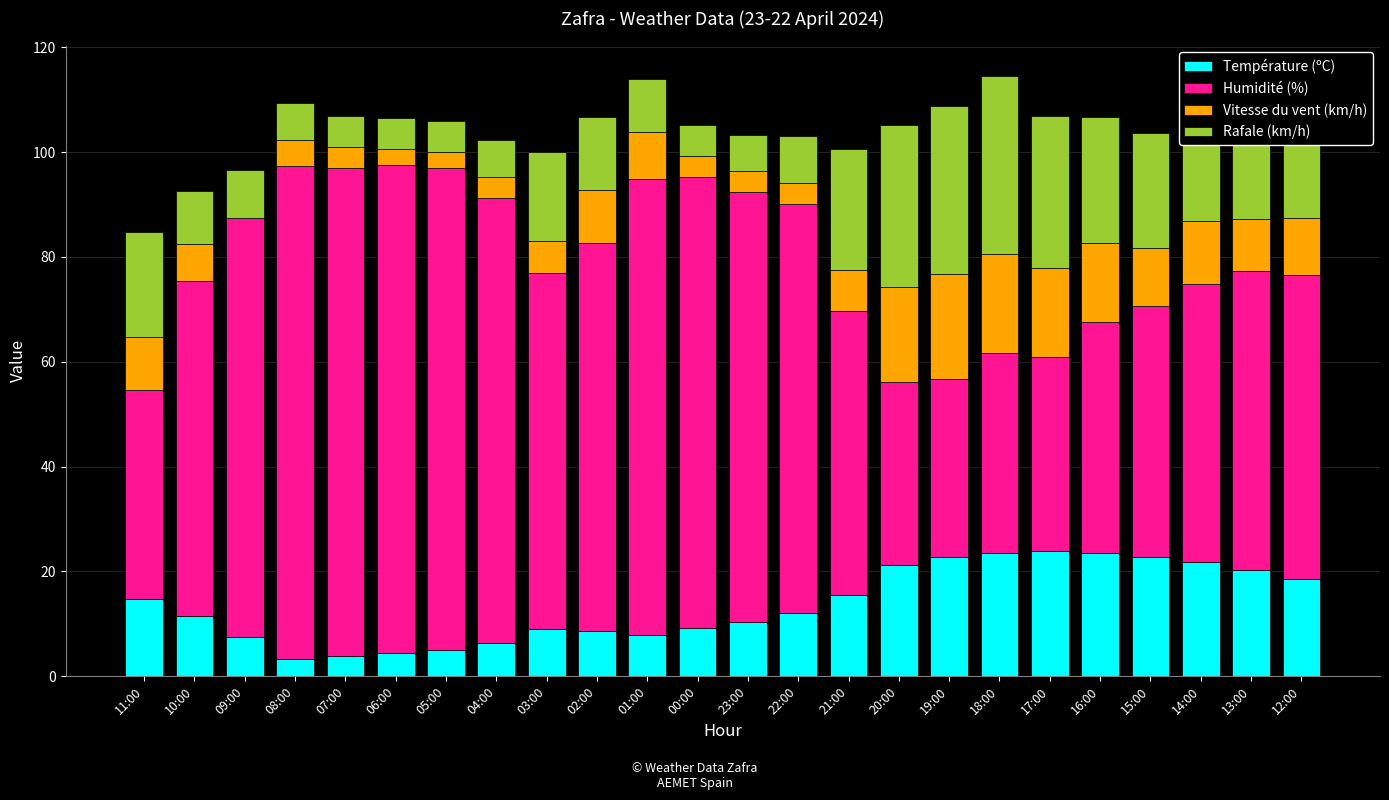

What is the total value across all series at 23:00?

103.3